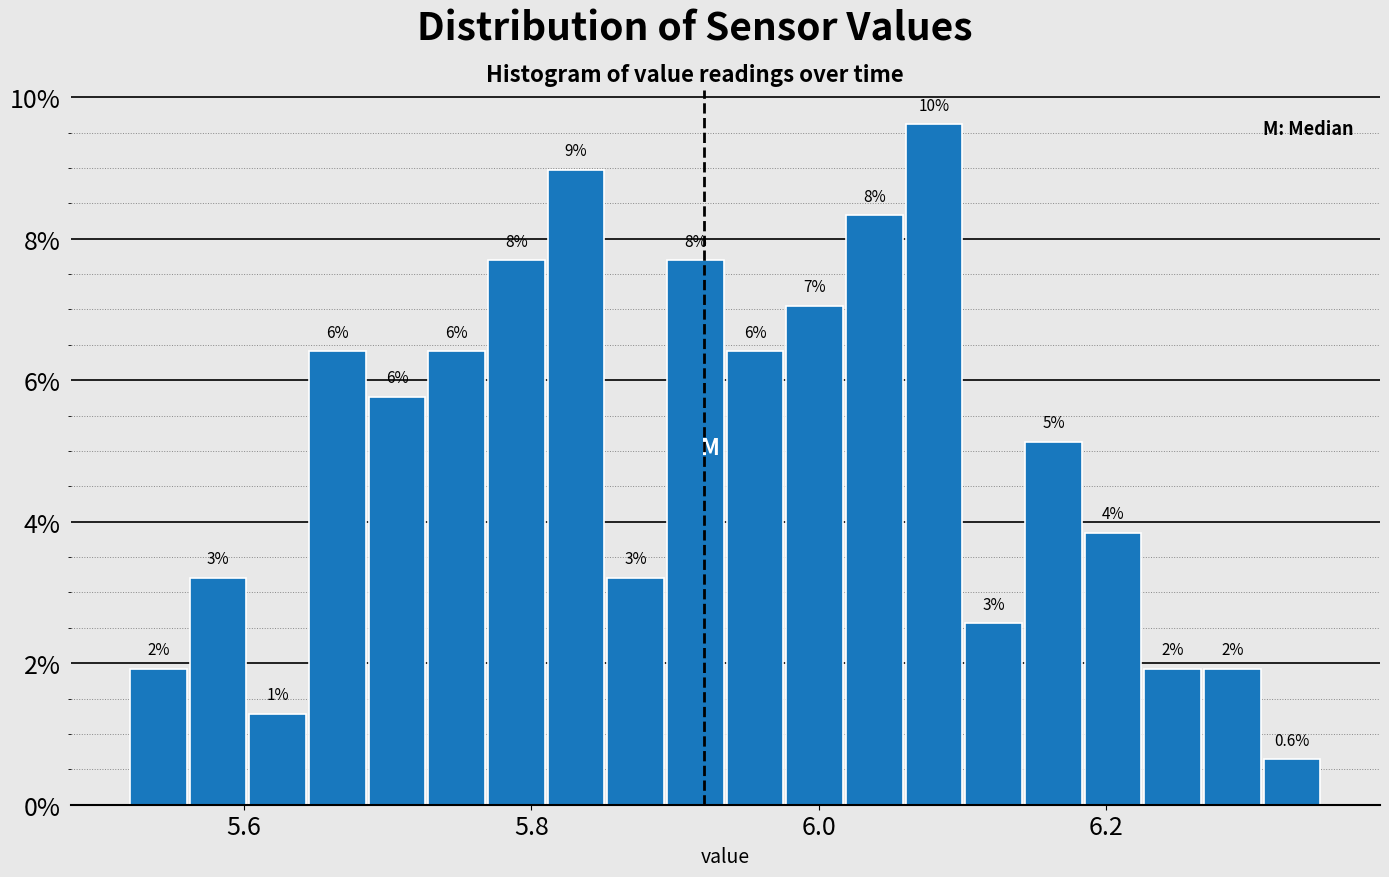

Around what value on the x-axis is the tallest bar? Give the approximate position of its centre, as read against the axis.

6.08